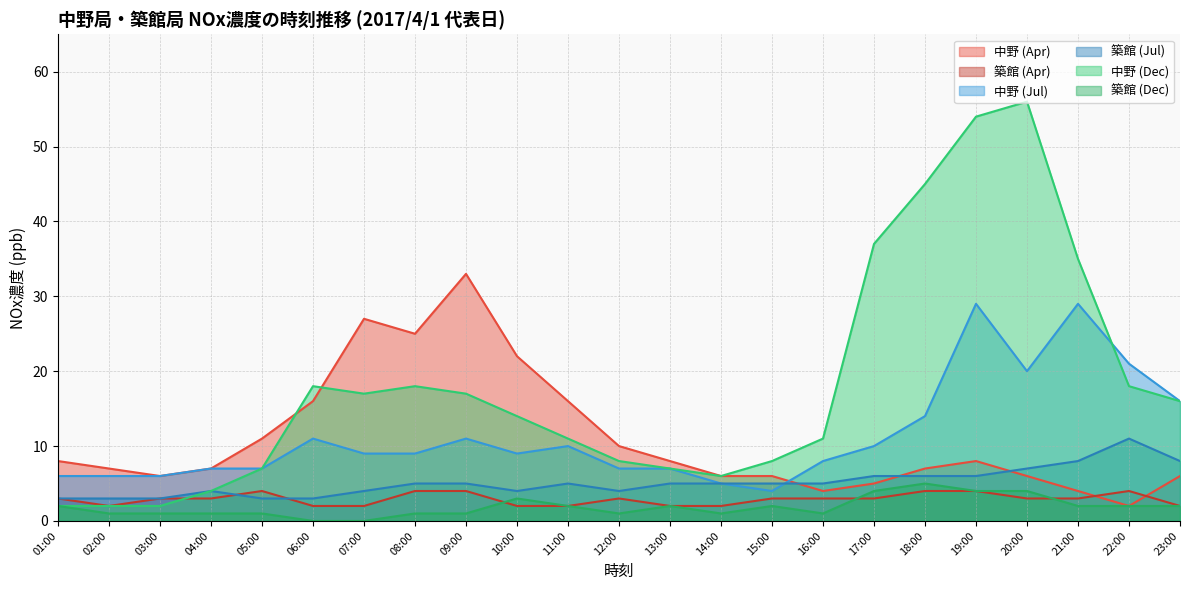

Rank the series at 06:00 from highest to lowest value.

中野 (Dec), 中野 (Apr), 中野 (Jul), 築館 (Jul), 築館 (Apr), 築館 (Dec)